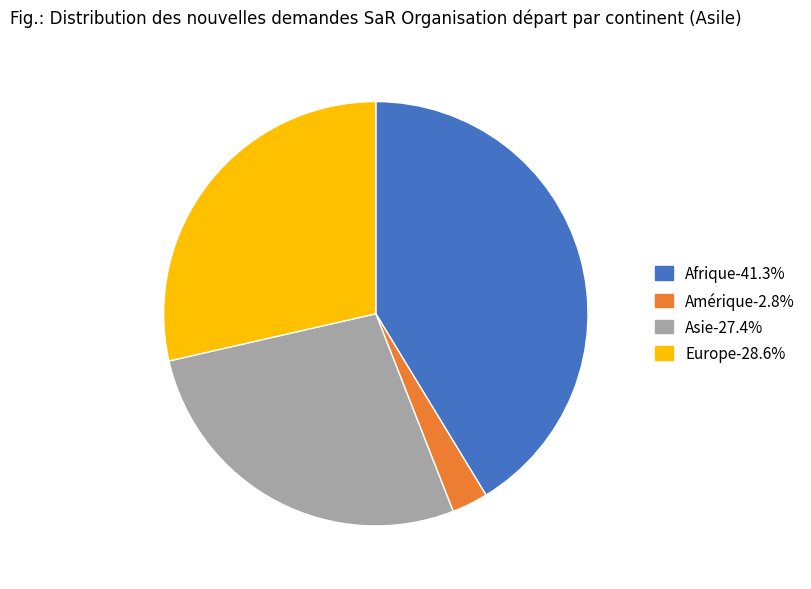

Approximately how many times larger is the value at Afrique compared to Europe?

1.4